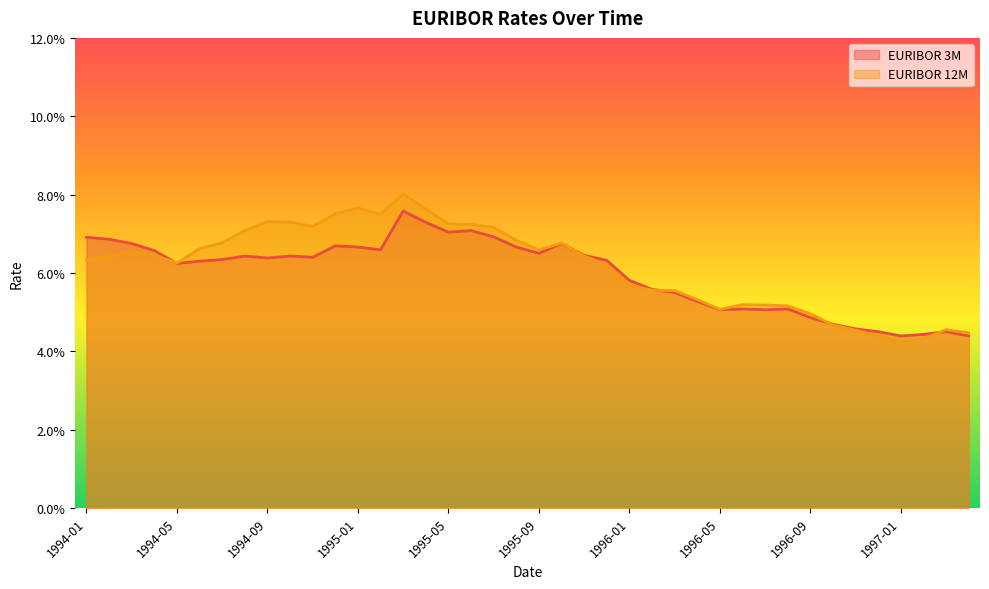

Is it true that EURIBOR 3M equals 0.1 at 1994-08?

True